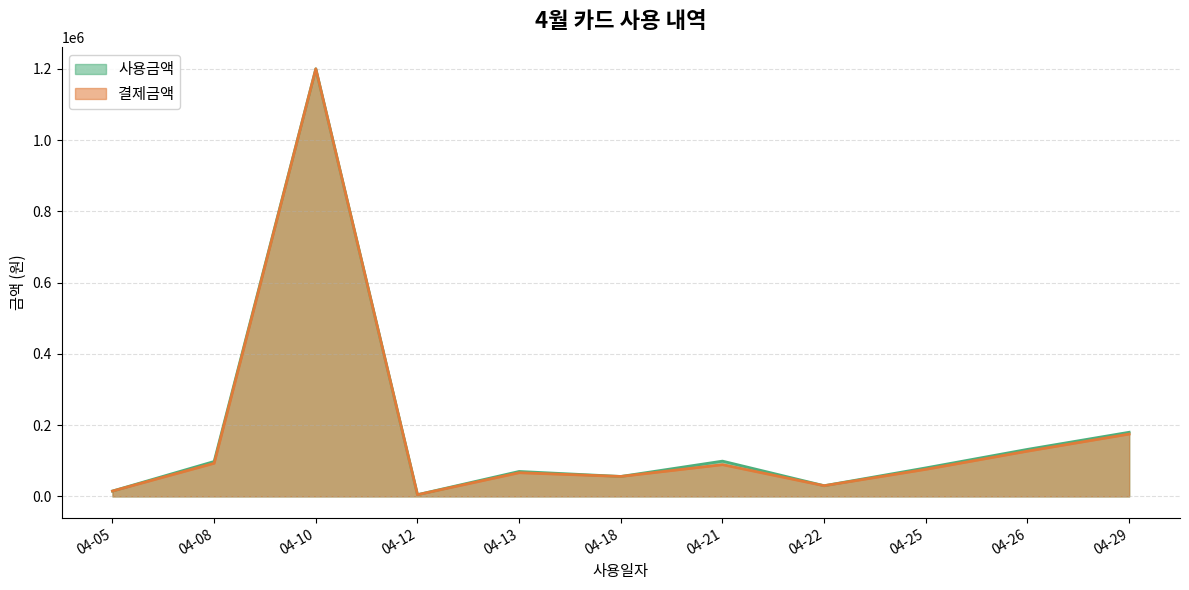

True or false: 사용금액 and 결제금액 cross at least once.

False